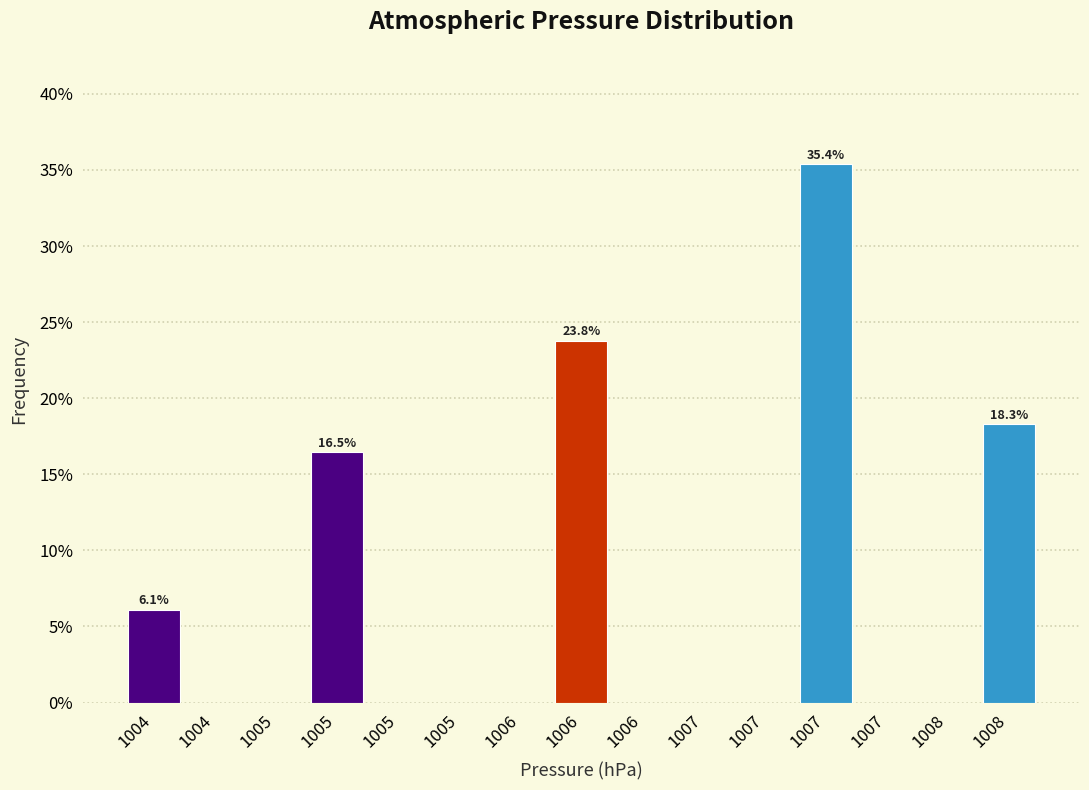

Are the bars horizontal?

No